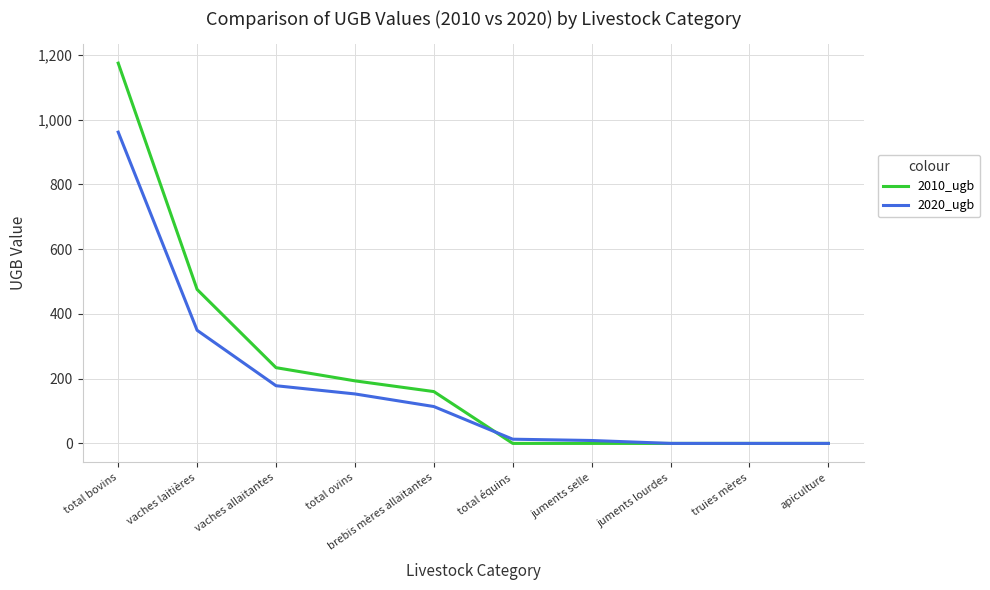

At which label is 2010_ugb closest to 587?

vaches laitières